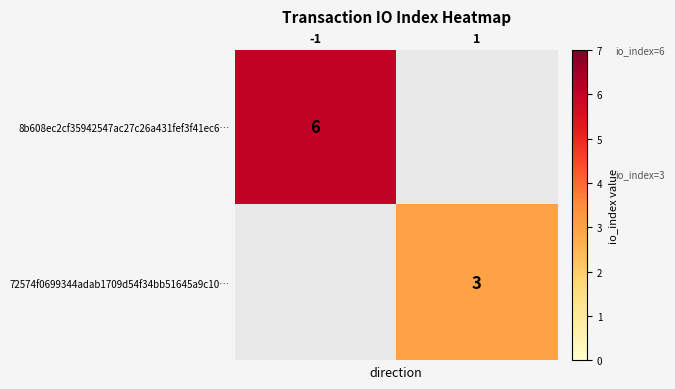

What is the maximum value shown in the chart?

6